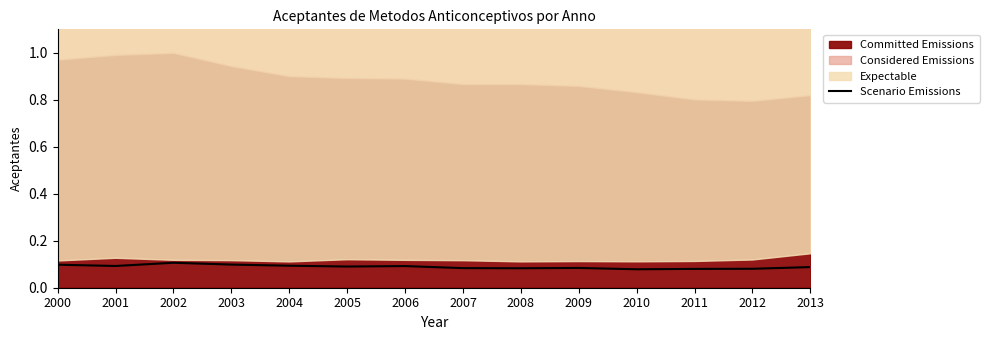

Where is the first local maximum?

2002